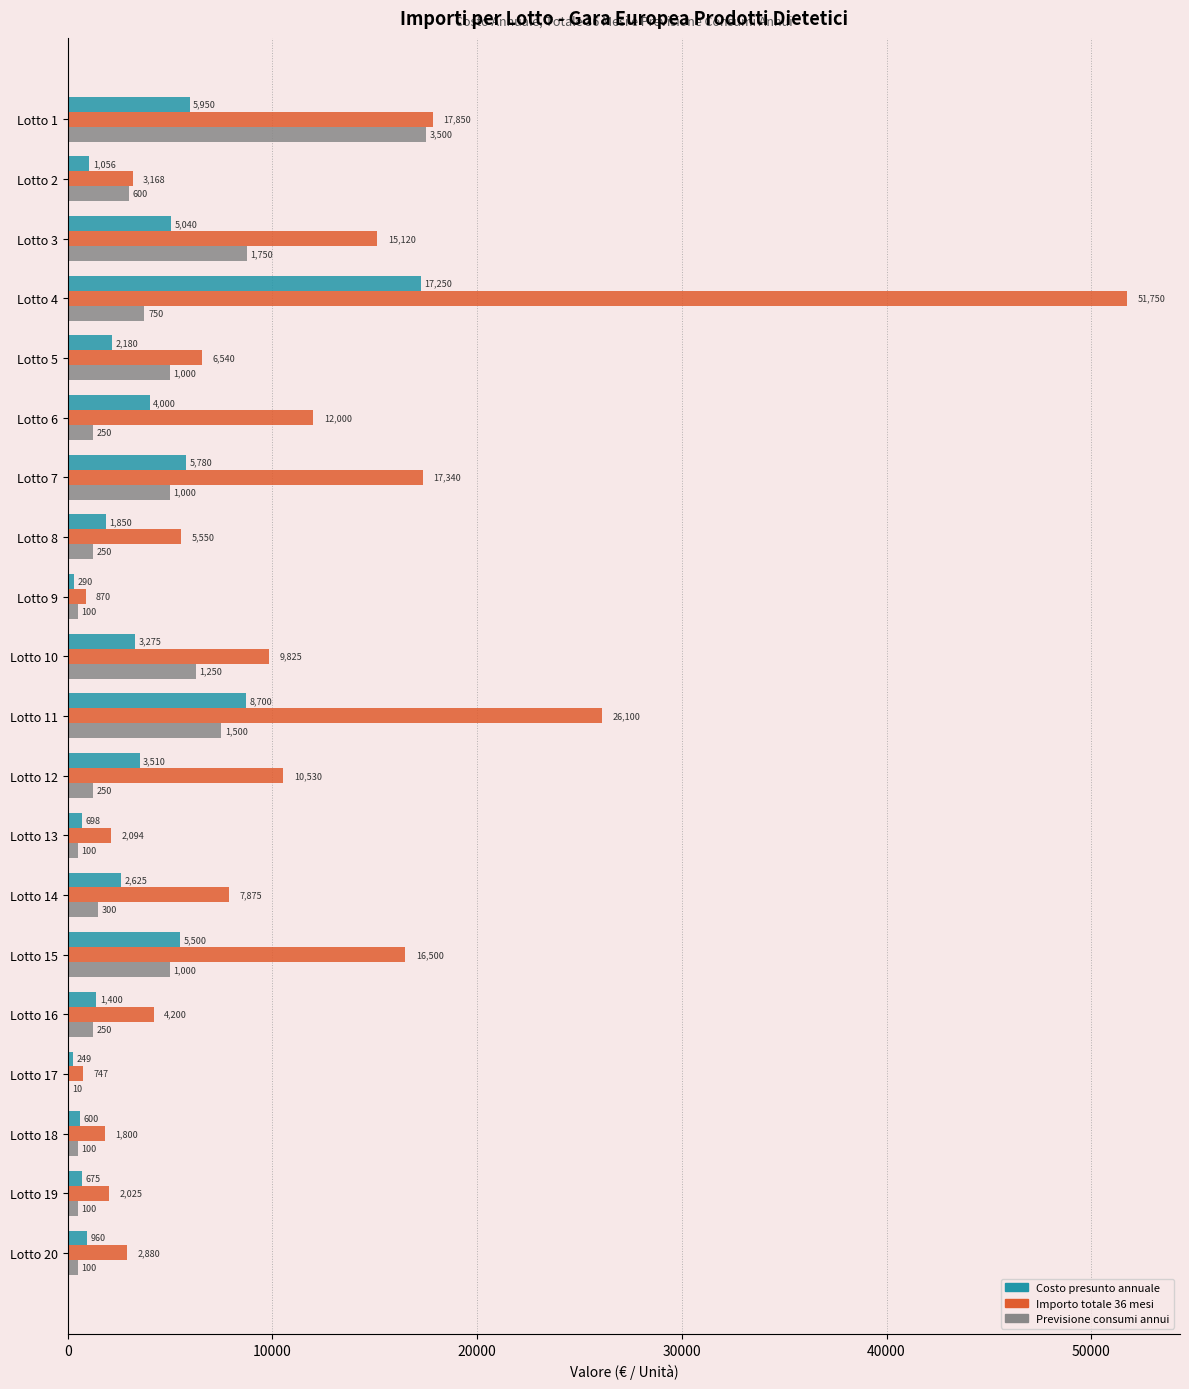

At which category is the sum across all series the highest?

Lotto 4